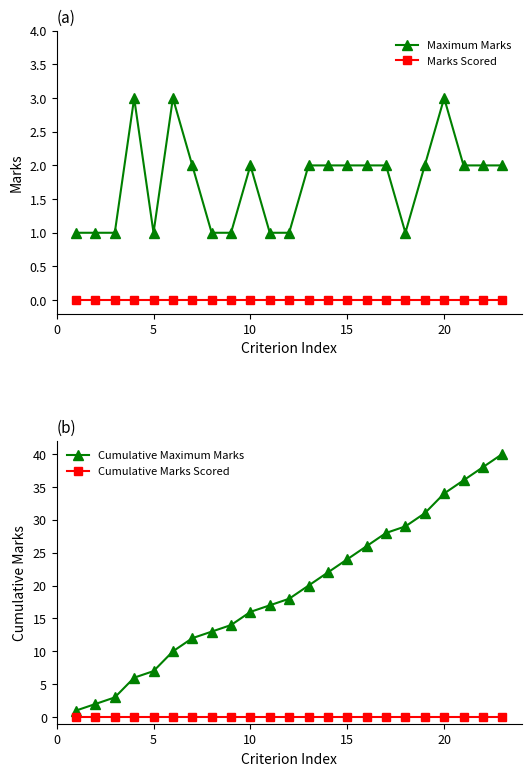

What value does the Maximum Marks series have at 10?

2